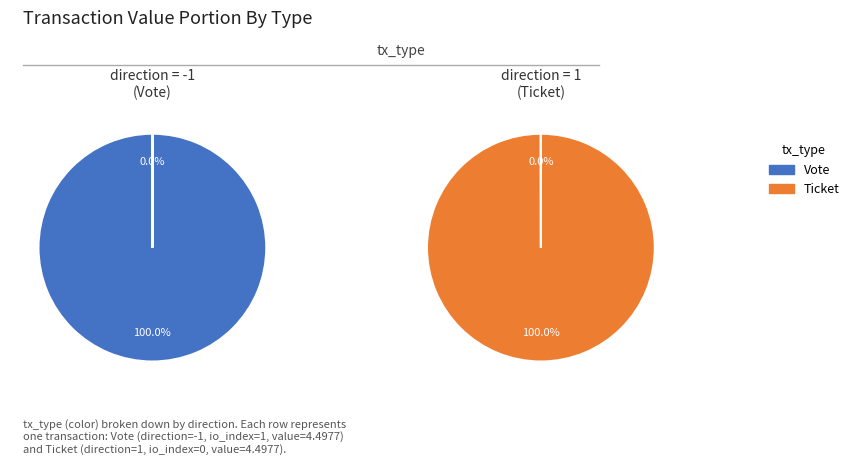

What is the majority slice?

Vote (io_index=1)